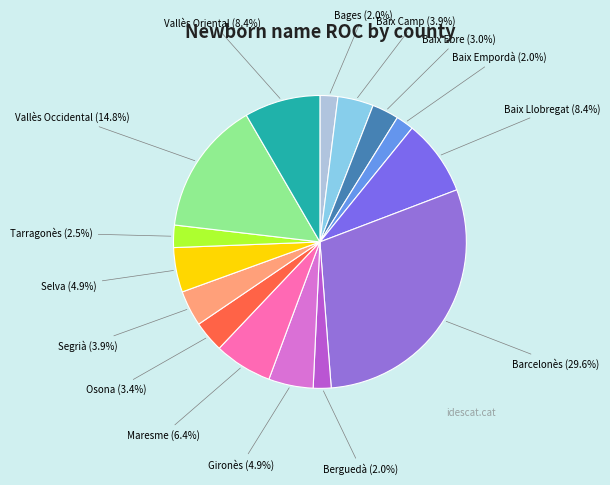

Which slice is the largest?

Barcelonès